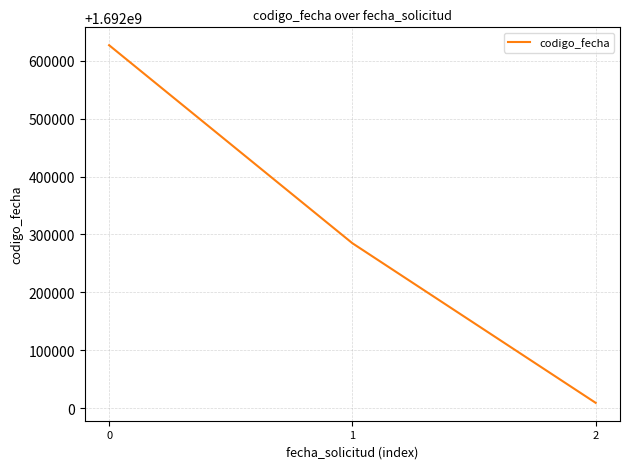

Approximately how many times larger is the value at 0 compared to 2?

1.0